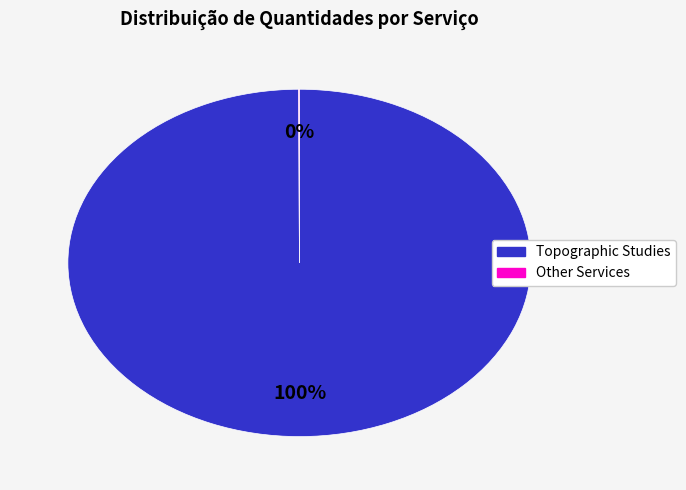

To the nearest percent, what is the difference between the largest and smallest slice percentages?

100%